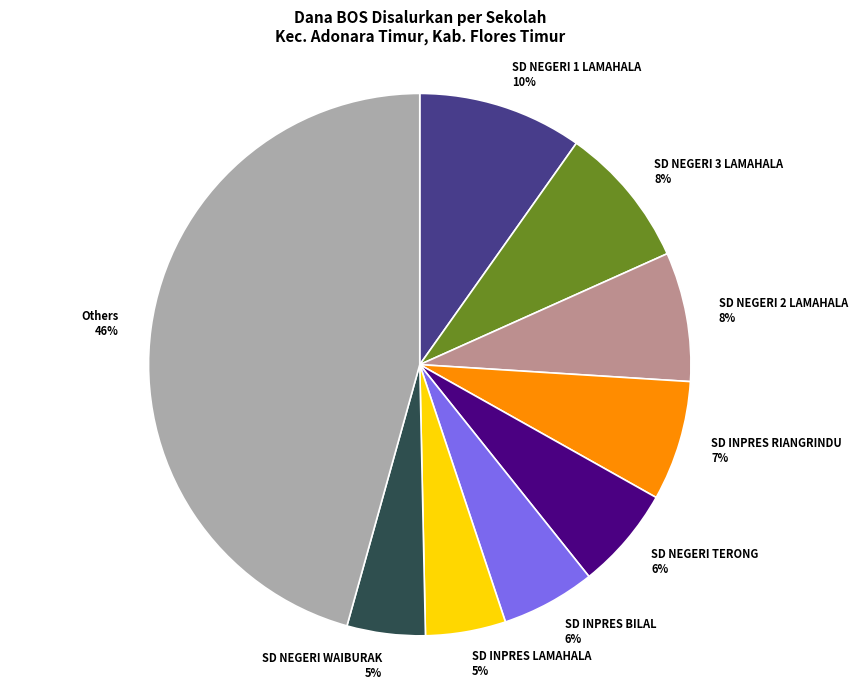

Combined, do SD NEGERI TERONG and SD INPRES BILAL account for over 50%?

No